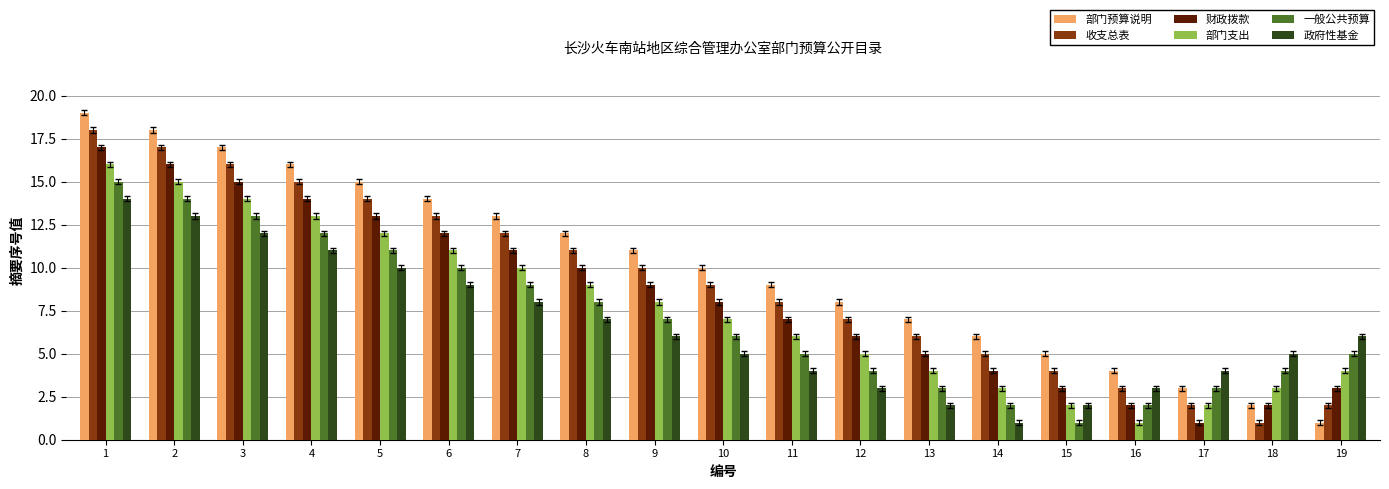

At which category does the chart reach its peak across all series?

1